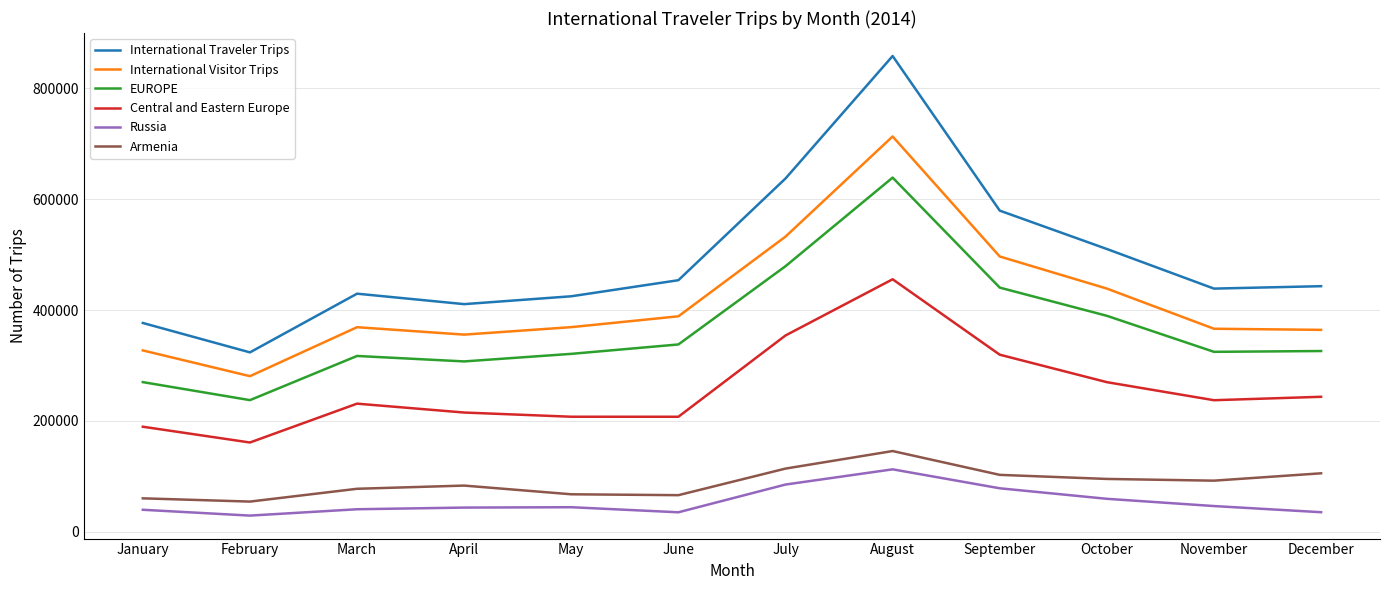

Count the number of categories in the chart.

12